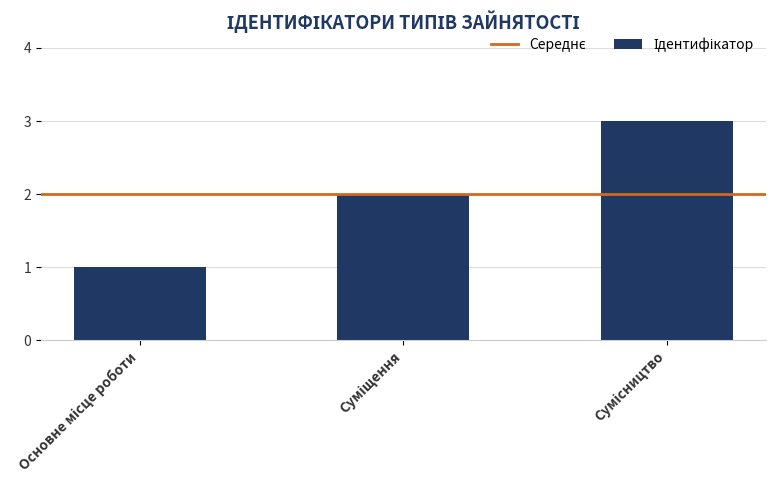

What is the sum of all values?

6